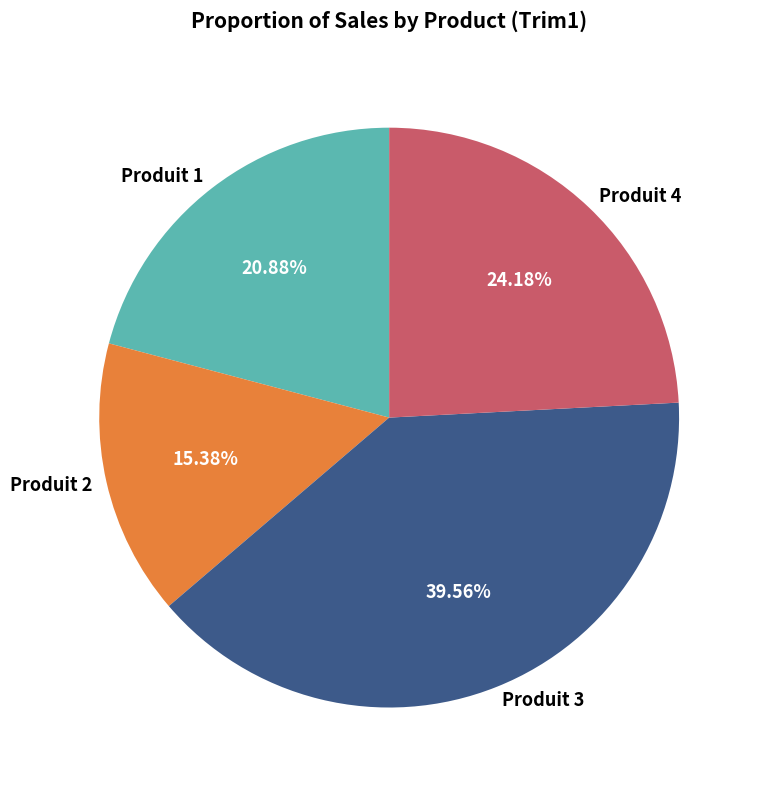

How many segments does this pie chart have?

4